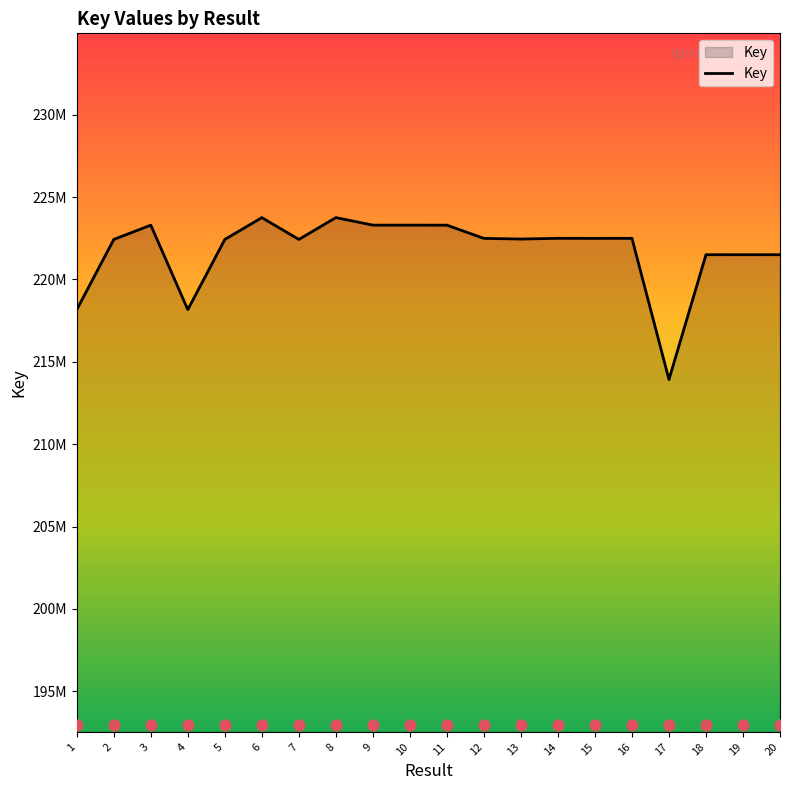

What is the change in value from 4 to 17?

-4242616